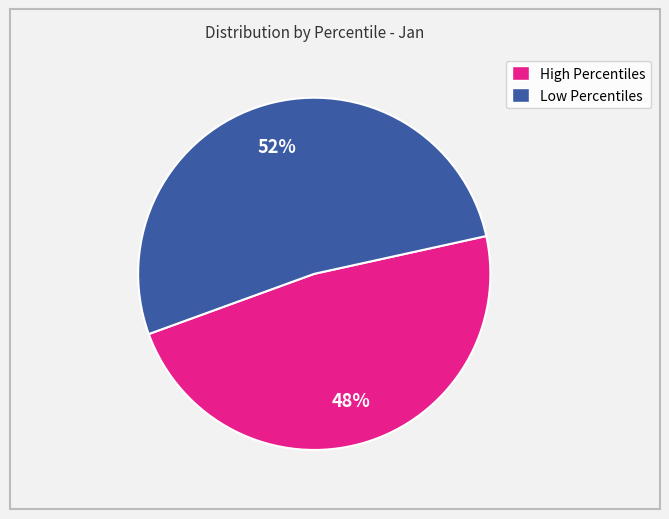

To the nearest percent, what is the average slice percentage?

50%